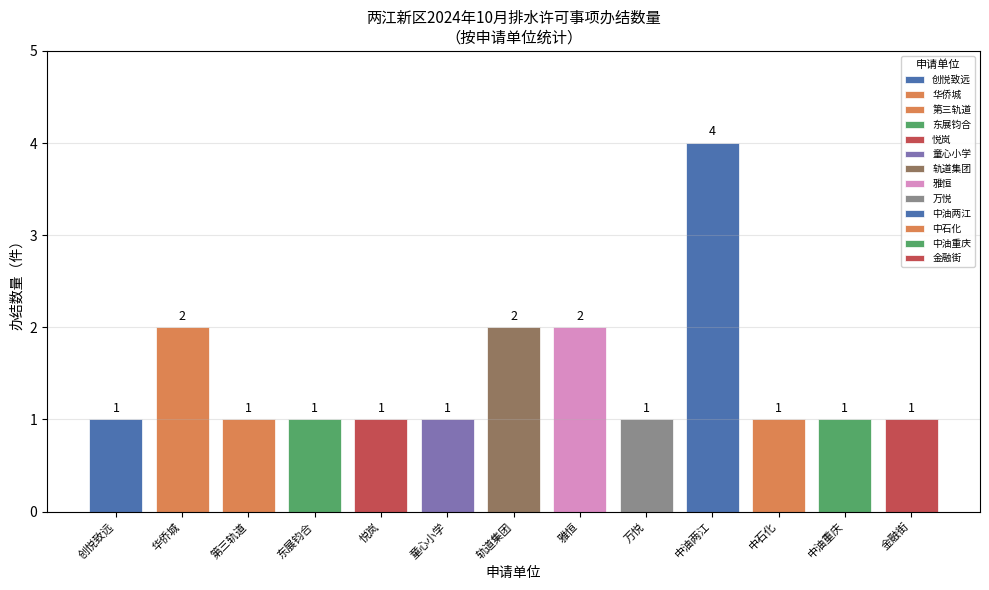

Reading right to left, transcribe all the data shown in this chart.

重庆金融街融迈置业有限公司=1	中国石油天然气股份有限公司重庆销售分公司=1	中石化长江燃料有限公司重庆分公司大竹林加油加气站=1	中国石油天然气股份有限公司重庆两江新区销售分公司=4	重庆万悦置业有限公司=1	重庆雅恒房地产开发有限公司=2	重庆市轨道交通（集团）有限公司=2	重庆两江新区童心小学校=1	重庆悦岚房地产开发有限公司=1	重庆东展钧合房地产开发有限公司=1	重庆市第三轨道交通运营管理有限公司=1	重庆华侨城实业发展有限公司=2	重庆创悦致远汽车服务有限公司=1